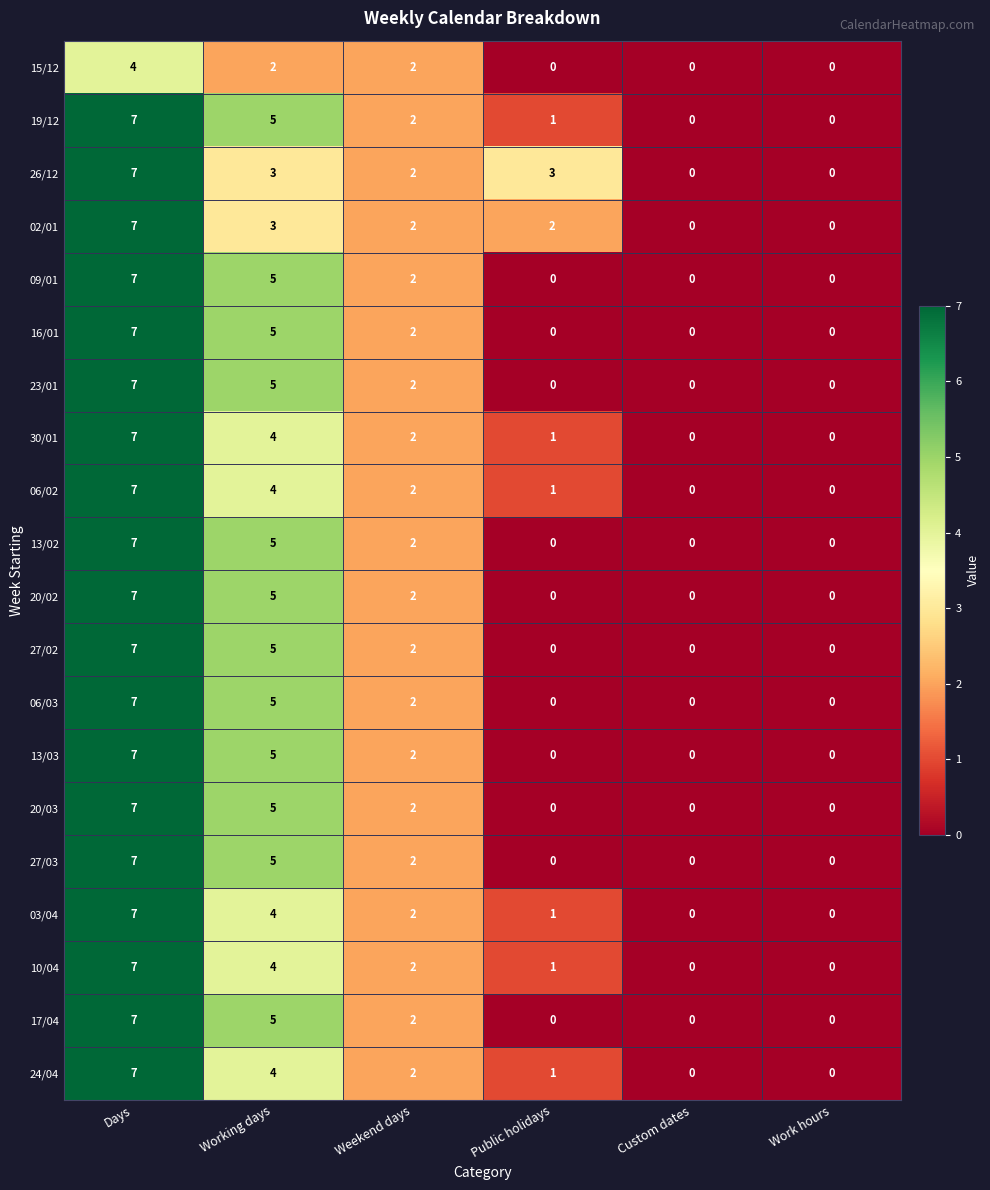

What is the difference between the 20/02 values at Days and Work hours?

7